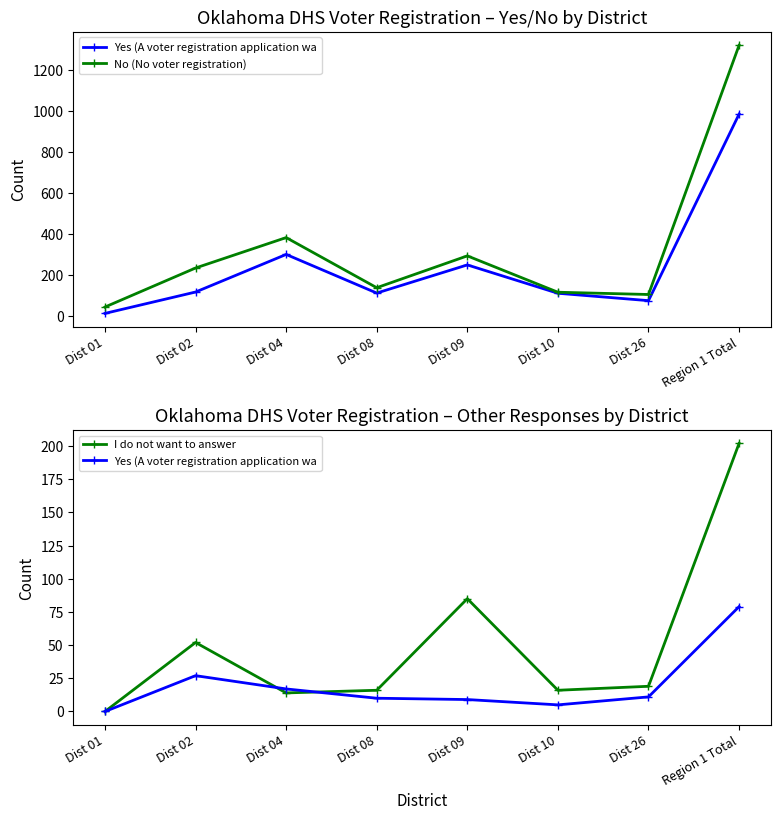

Count the number of data series in this chart.

3